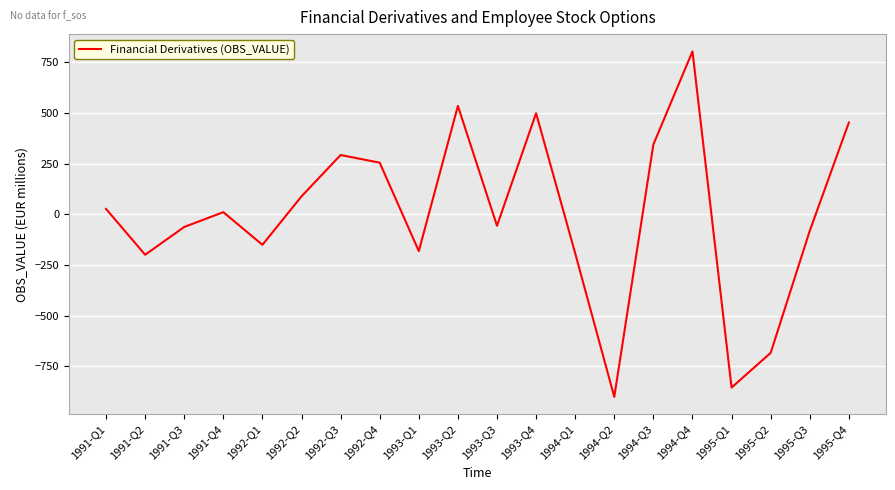

Which category has the lowest value across all series?

1994-Q2